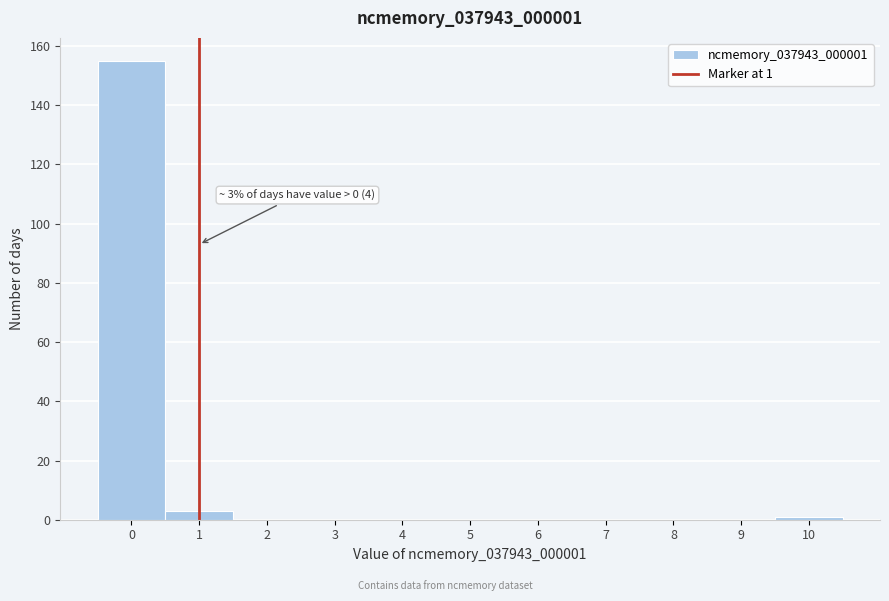

Which range on the x-axis has the tallest bar?

-0.5 to 0.5